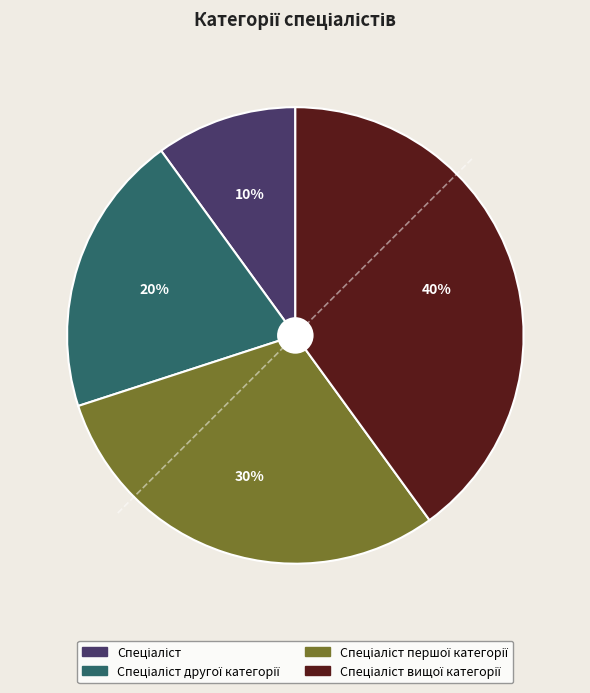

Is there any slice that represents more than half of the pie?

No